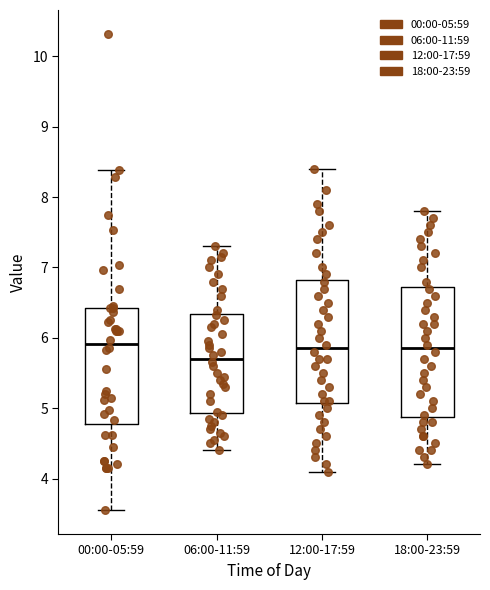

Reading left to right, transcribe this box plot: for each box, give where its median line is, the range the box spans, and where its two whiskers end, as read against the y-axis. The values are not printed on the chart, so give them approximately, as read against the axis.

00:00-05:59: median 5.9, box 4.8 to 6.4, whiskers 3.6 to 8.4
06:00-11:59: median 5.7, box 4.9 to 6.3, whiskers 4.4 to 7.3
12:00-17:59: median 5.9, box 5.1 to 6.8, whiskers 4.1 to 8.4
18:00-23:59: median 5.9, box 4.9 to 6.7, whiskers 4.2 to 7.8